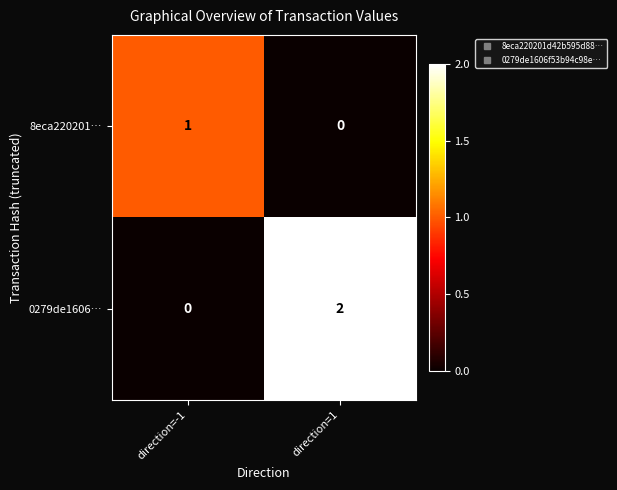

How many data points does each series have?

2